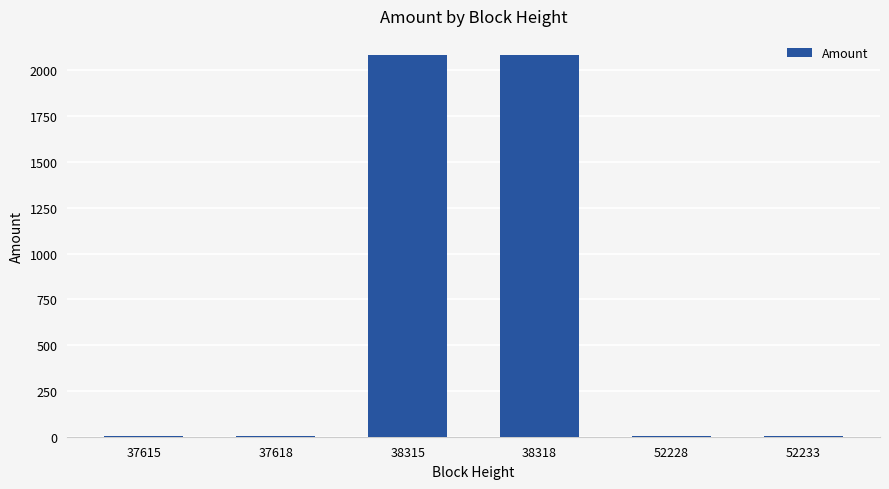

What is the greatest value displayed?

2083.9